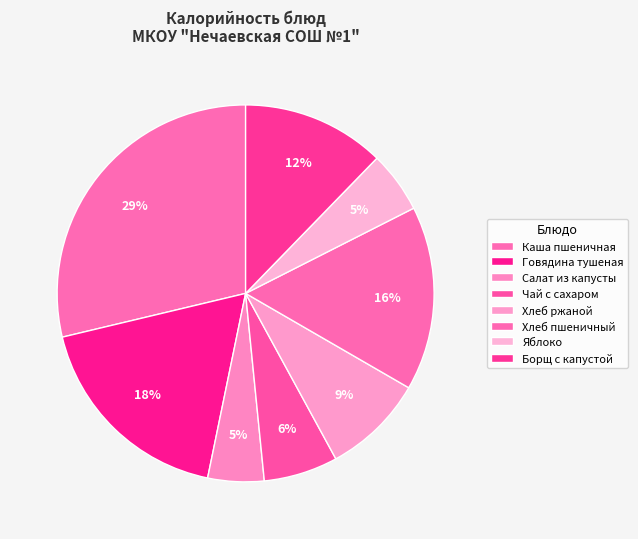

Rank the categories by value from lowest to highest.

Салат из капусты, Яблоко, Чай с сахаром, Хлеб ржаной, Борщ с капустой, Хлеб пшеничный, Говядина тушеная, Каша пшеничная